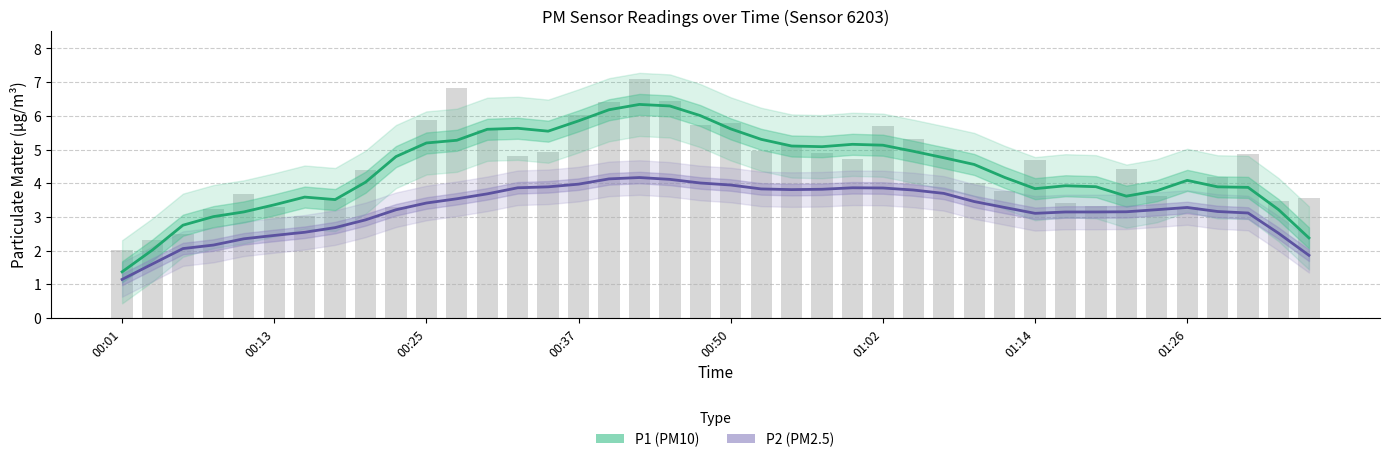

What is the maximum value for P2?

4.2